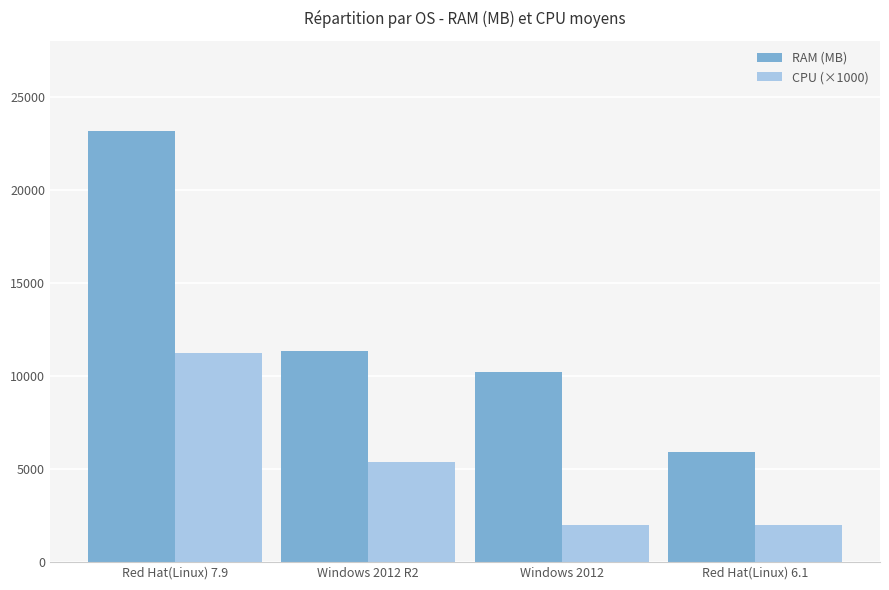

List the series in order of their overall mean, lowest first.

CPU (×1000), RAM (MB)